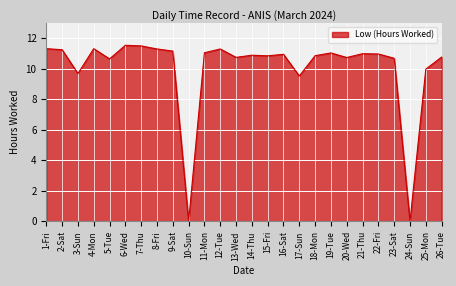

How many lines are shown in the chart?

1